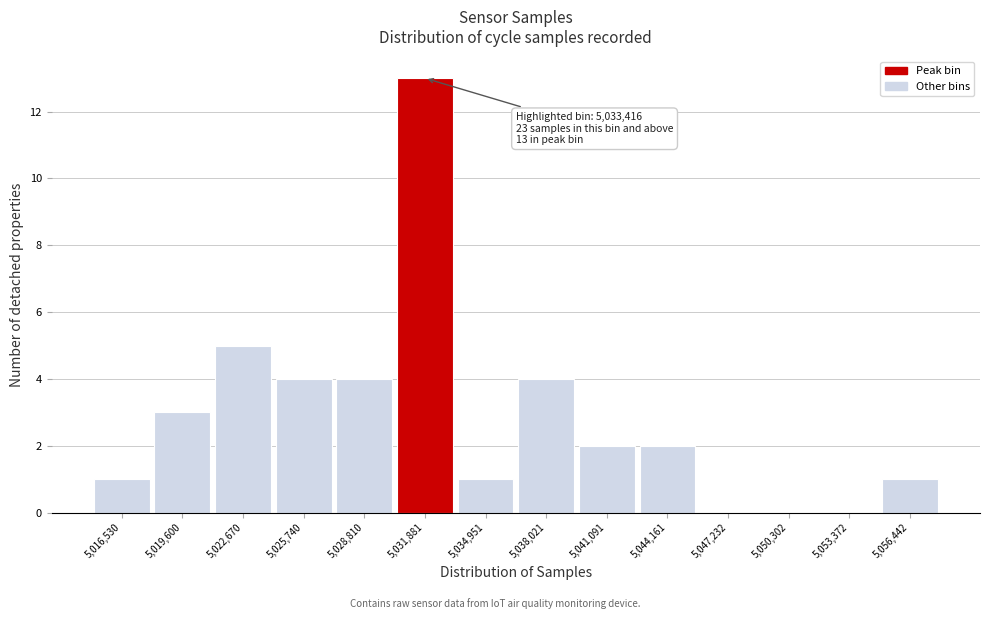

Reading left to right, extract all data points from this chart.

5,016,530=1	5,019,600=3	5,022,670=5	5,025,740=4	5,028,810=4	5,031,881=13	5,034,951=1	5,038,021=4	5,041,091=2	5,044,161=2	5,047,232=0	5,050,302=0	5,053,372=0	5,056,442=1